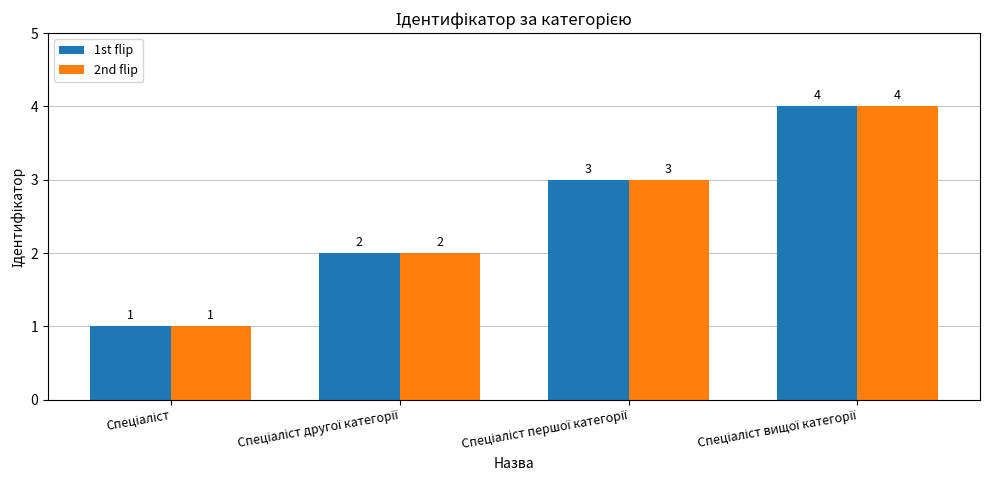

What is the difference between the second highest and second lowest values in the 1st flip series?

1